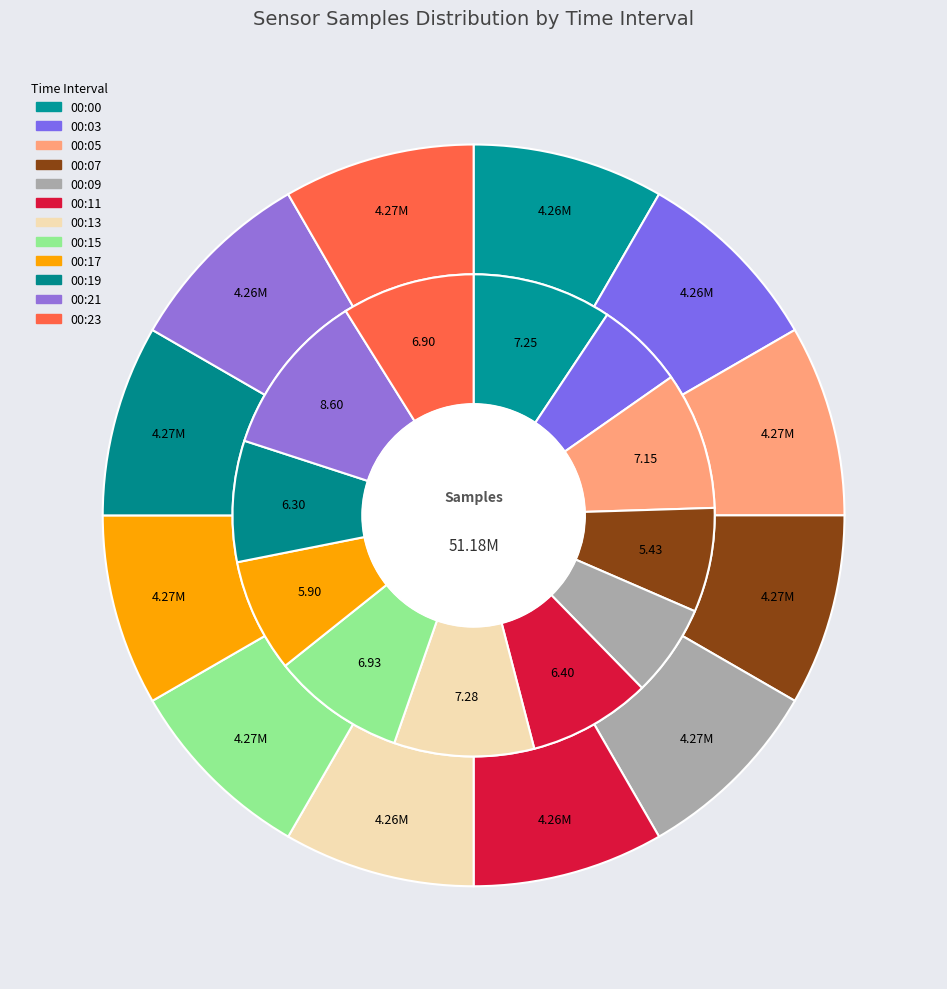

Which slice is the largest?

00:15